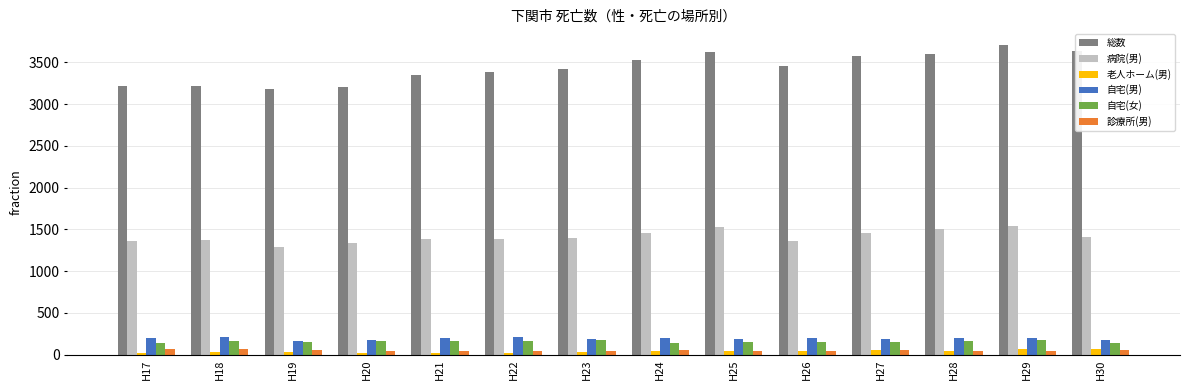

Which series has the largest total across all categories?

総数